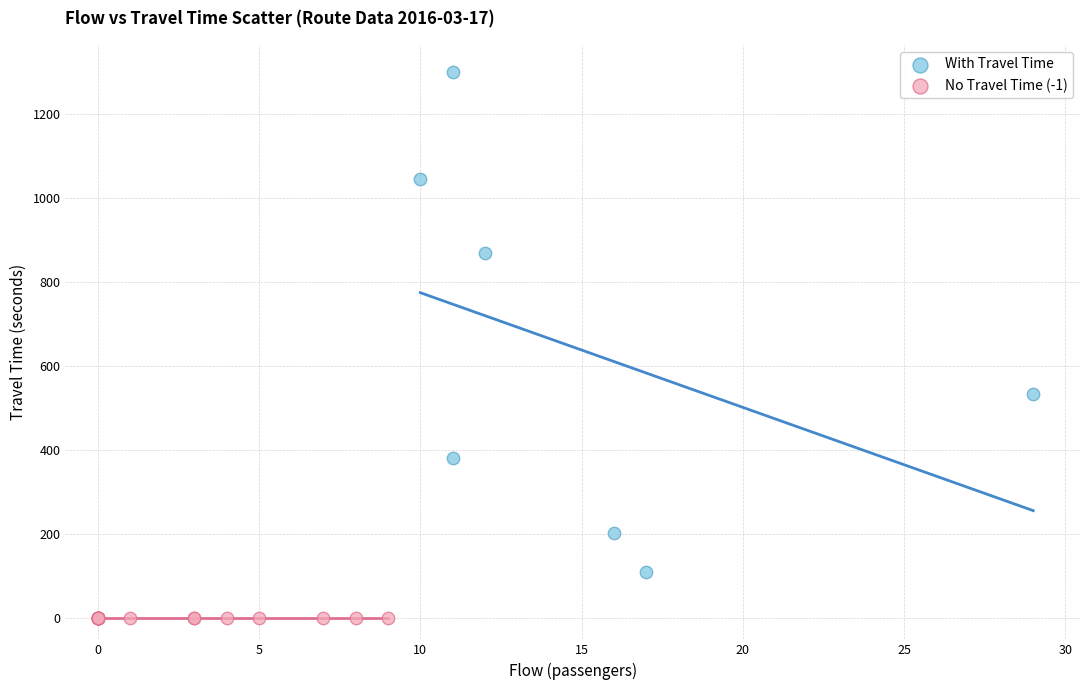

Which series contains the highest Y value?

With Travel Time